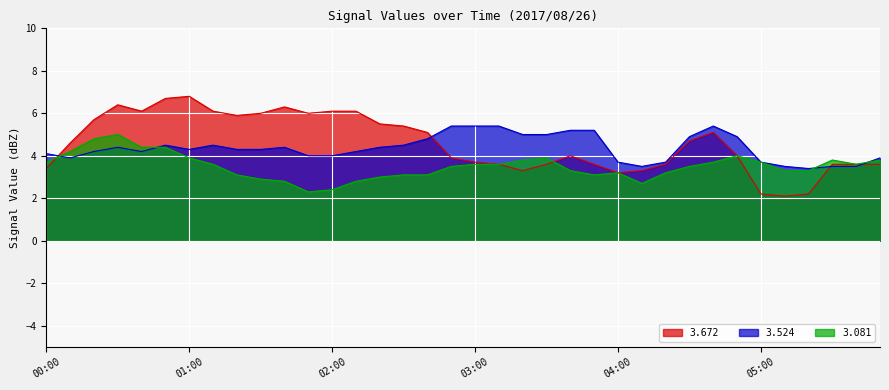

True or false:   3.524 has more than 2 points higher than both neighbors.

True